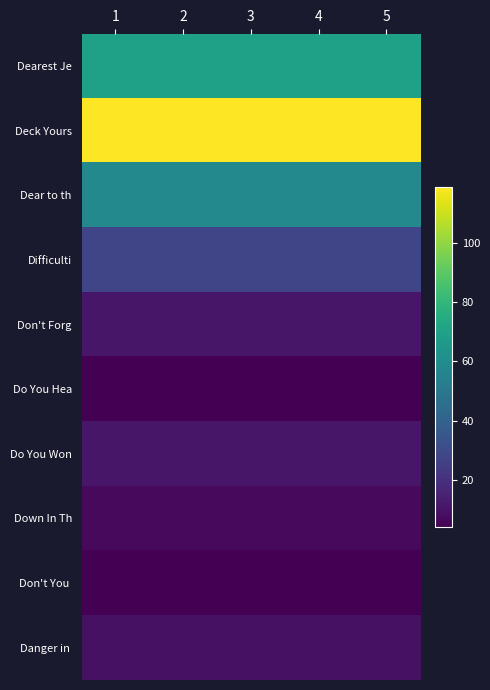

What is the maximum value shown in the chart?

119